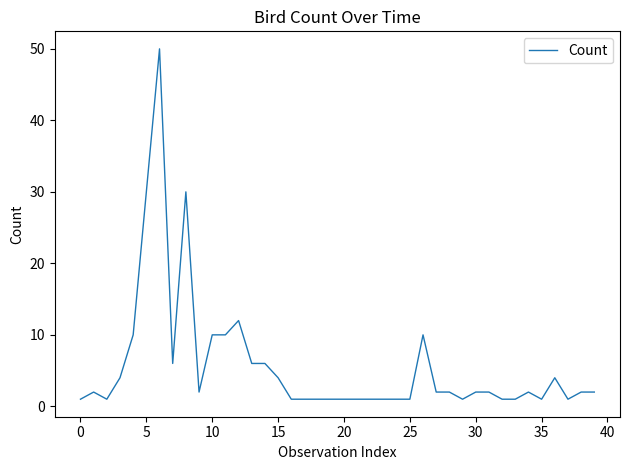

What is the greatest value displayed?

50